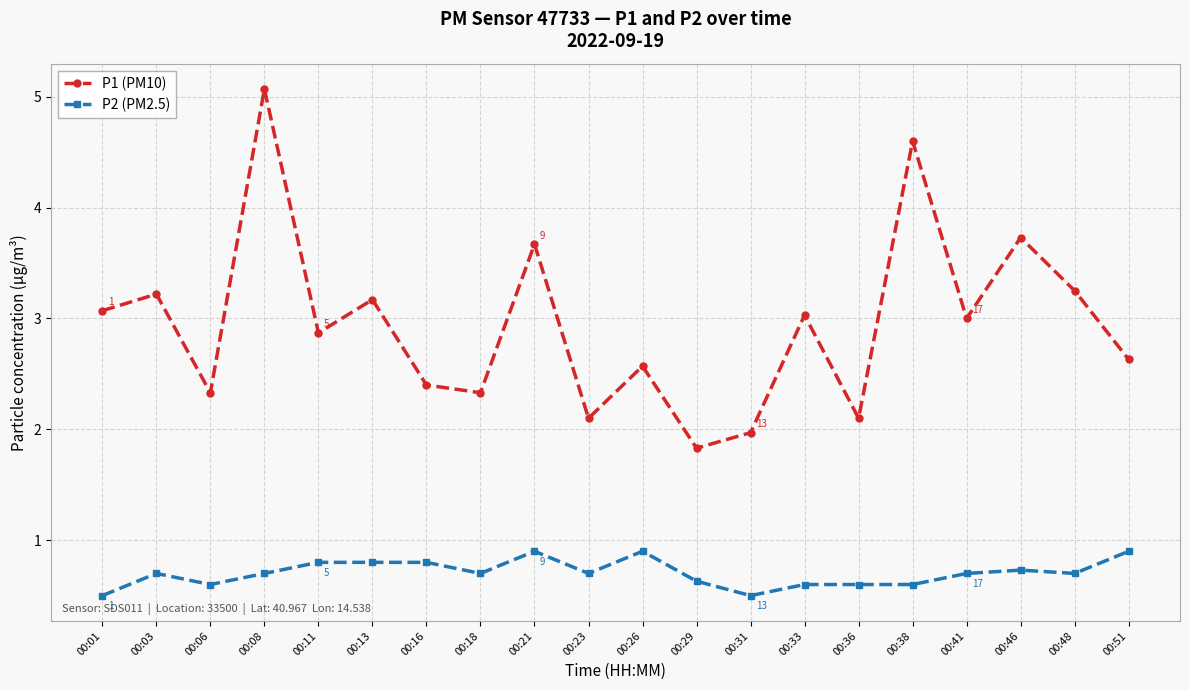

Is it true that P2 (PM2.5) equals 0.8 at 00:31?

False